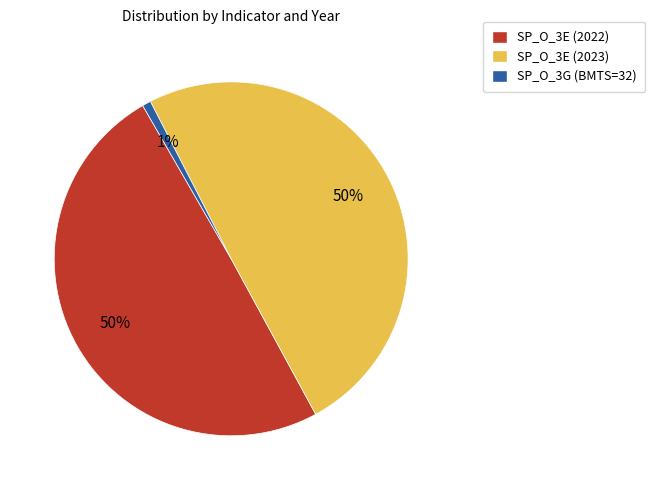

What is the smallest slice in the pie chart?

SP_O_3G (BMTS=32)